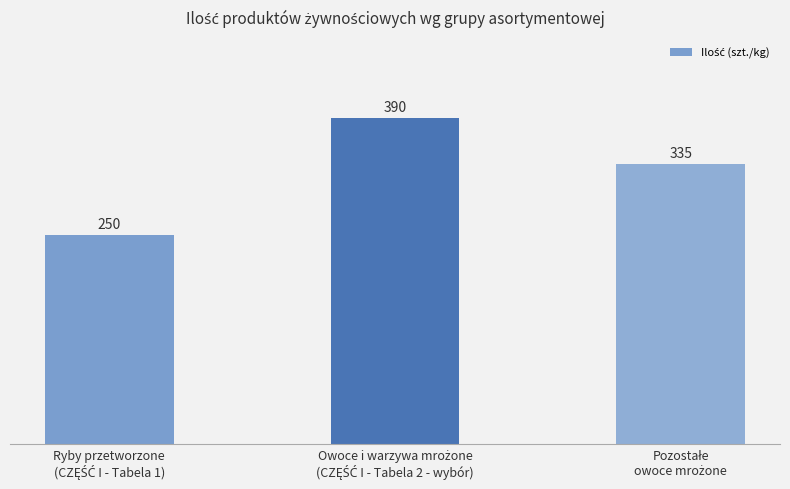

Reading left to right, transcribe all the data shown in this chart.

250	390	335